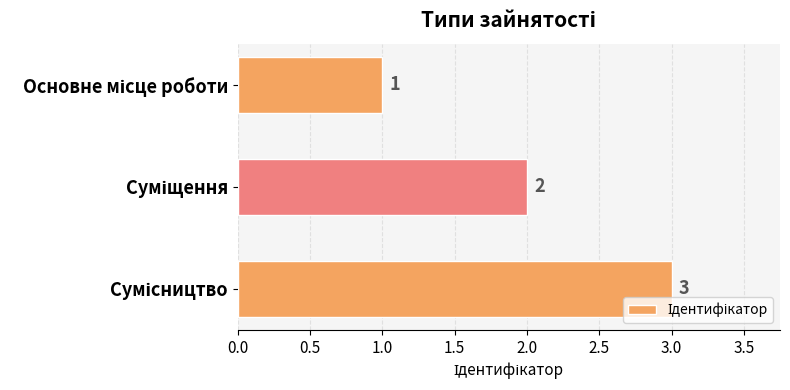

How many values are between 1 and 3?

3